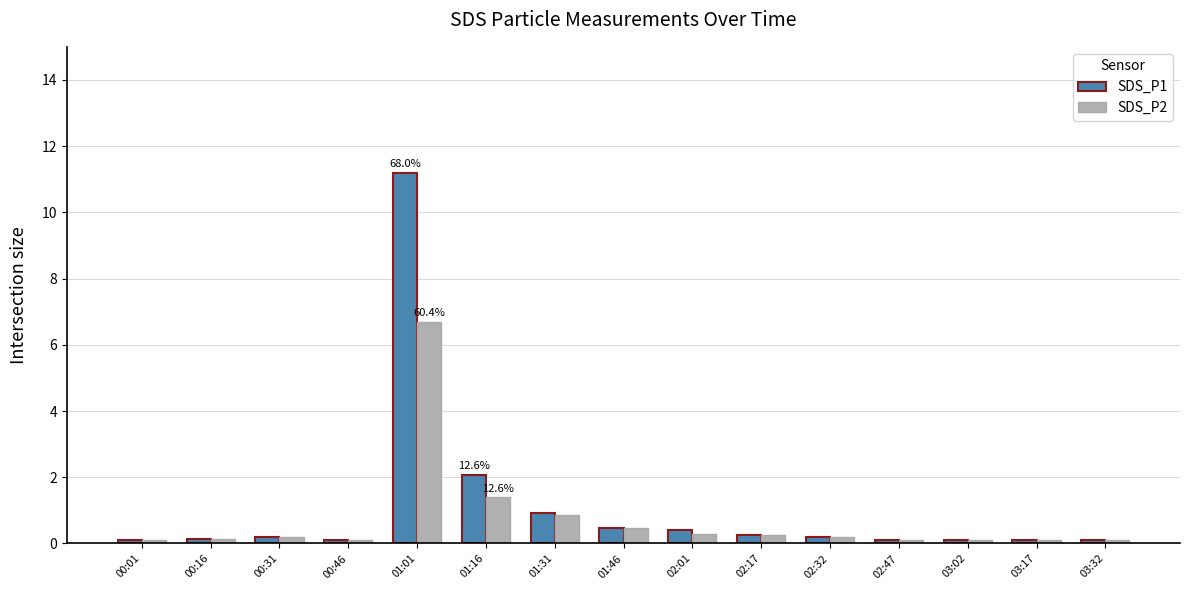

Rank the series by their maximum value, from lowest to highest.

SDS_P2, SDS_P1